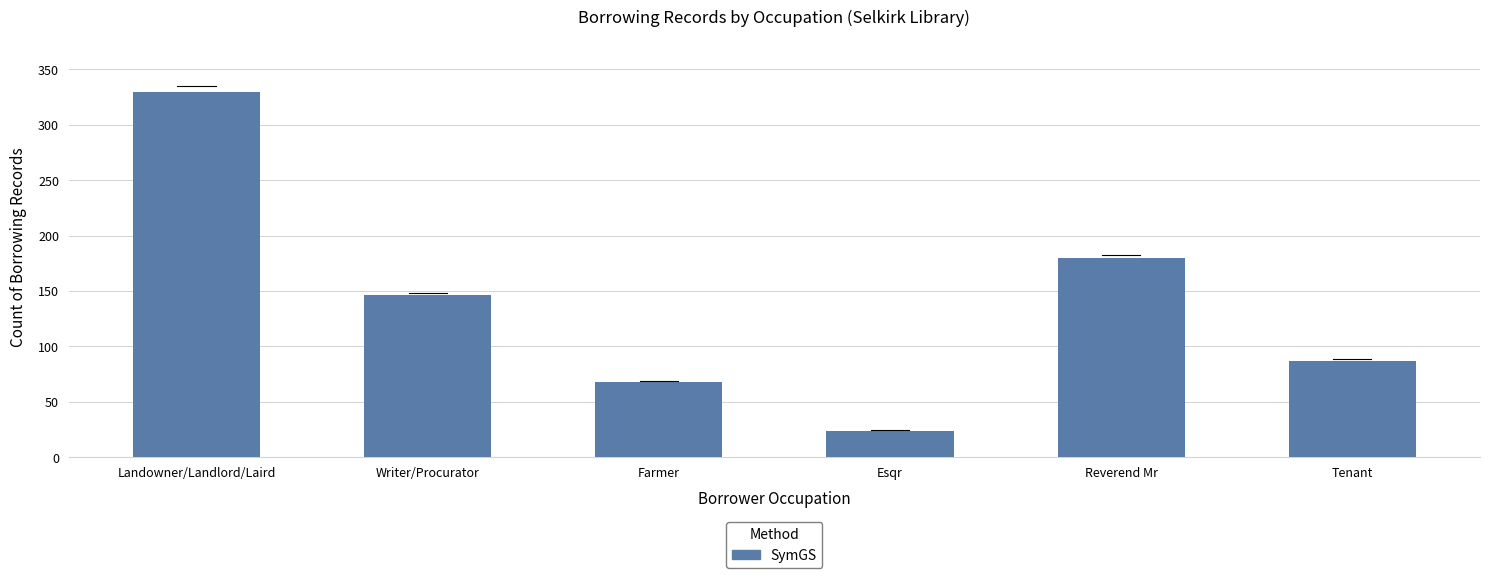

What is the average value?

139